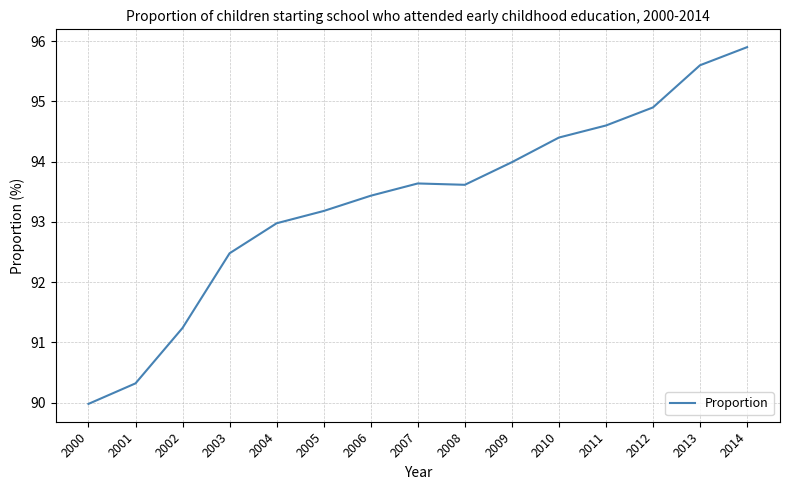

At which category does the data reach its first local valley?

2008